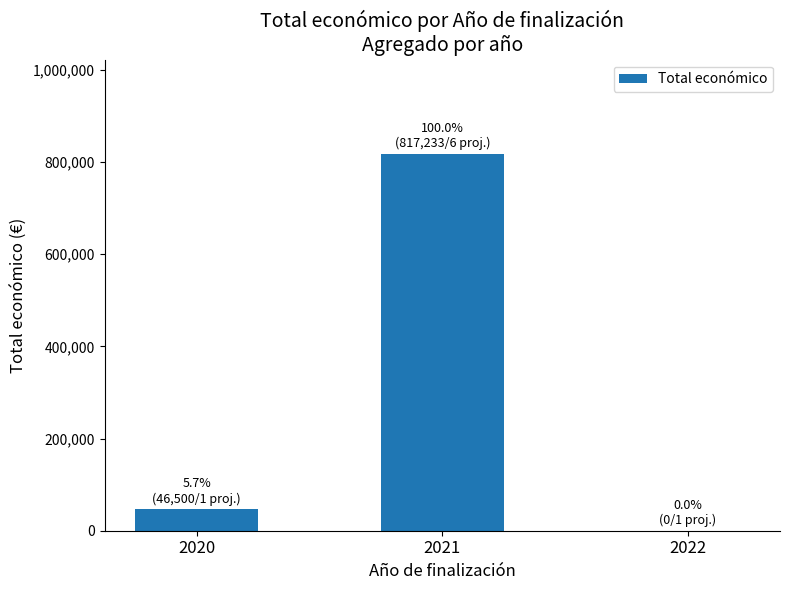

True or false: the data shows -432899 at 2022.

False